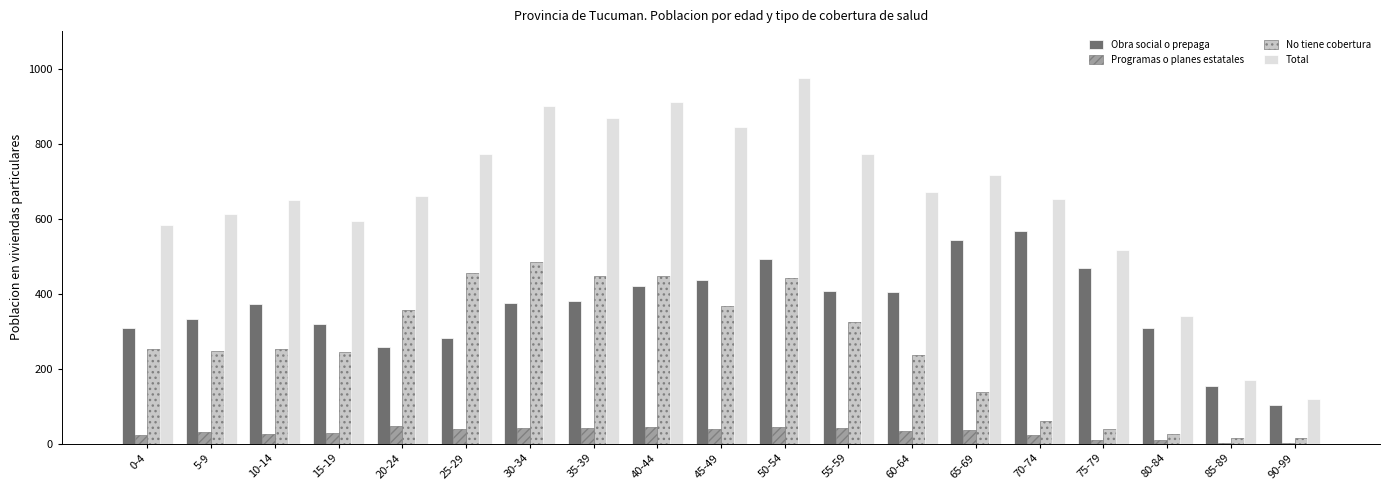

What is the sum of all Programas o planes estatales values?

558